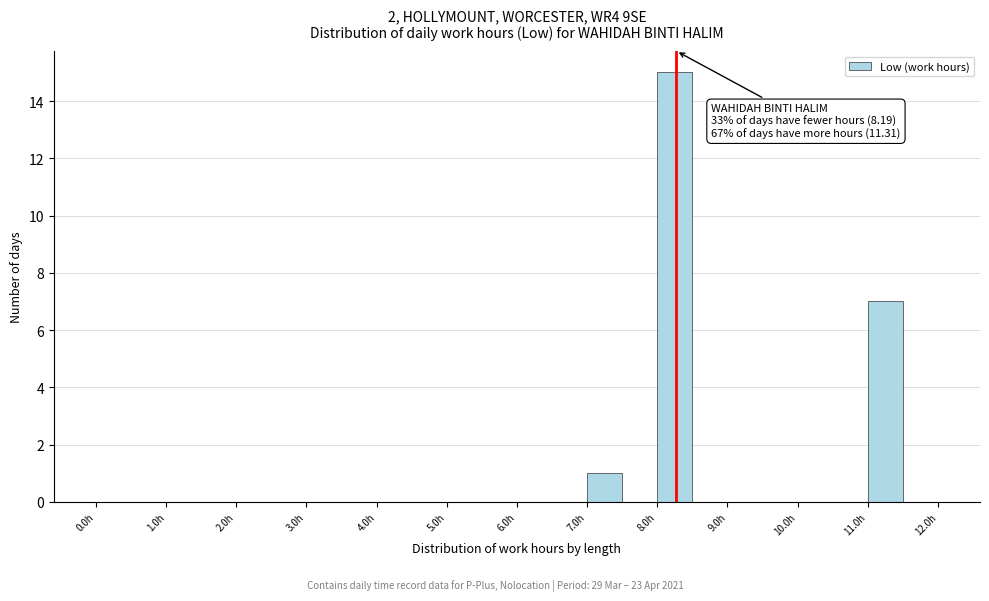

Over which range of the x-axis is the bar tallest?

8.0 to 8.5